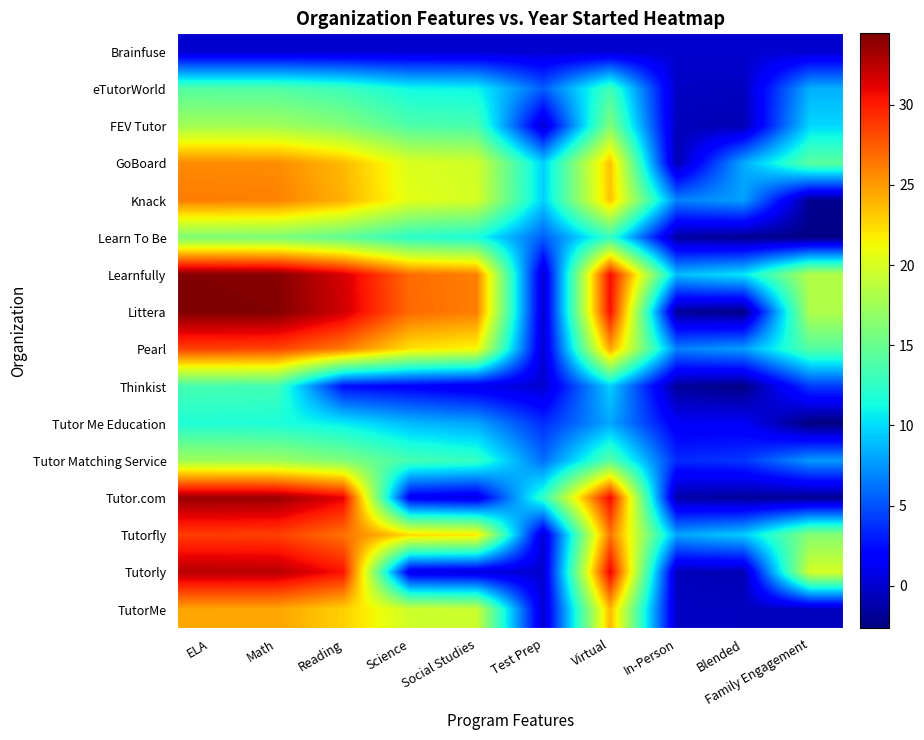

At Science, list the series in order from largest to smallest.

Littera, Learnfully, Tutorfly, Pearl, Knack, GoBoard, TutorMe, FEV Tutor, Tutor Matching Service, Learn To Be, eTutorWorld, Tutor Me Education, Thinkist, Tutor.com, Tutorly, Brainfuse